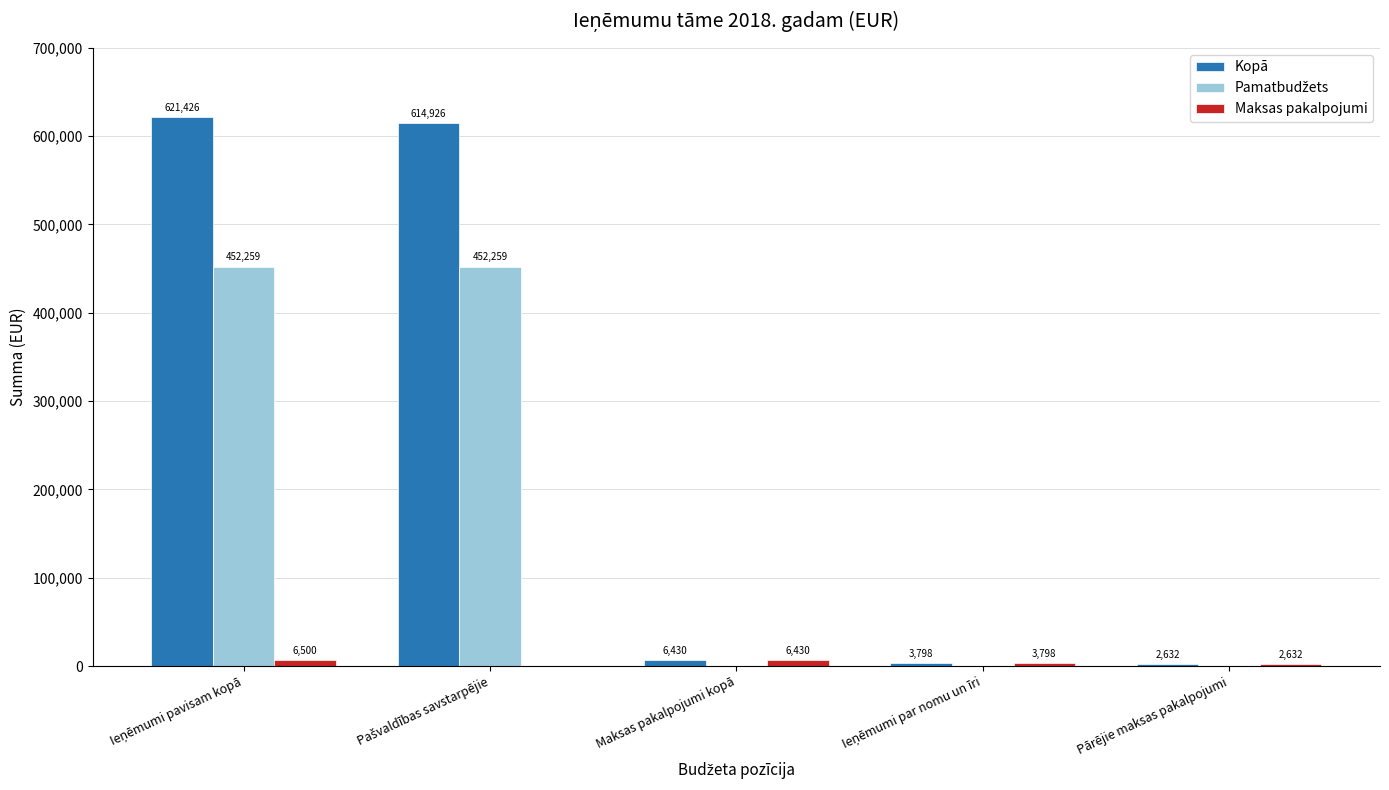

What is the maximum value for Kopā?

621426